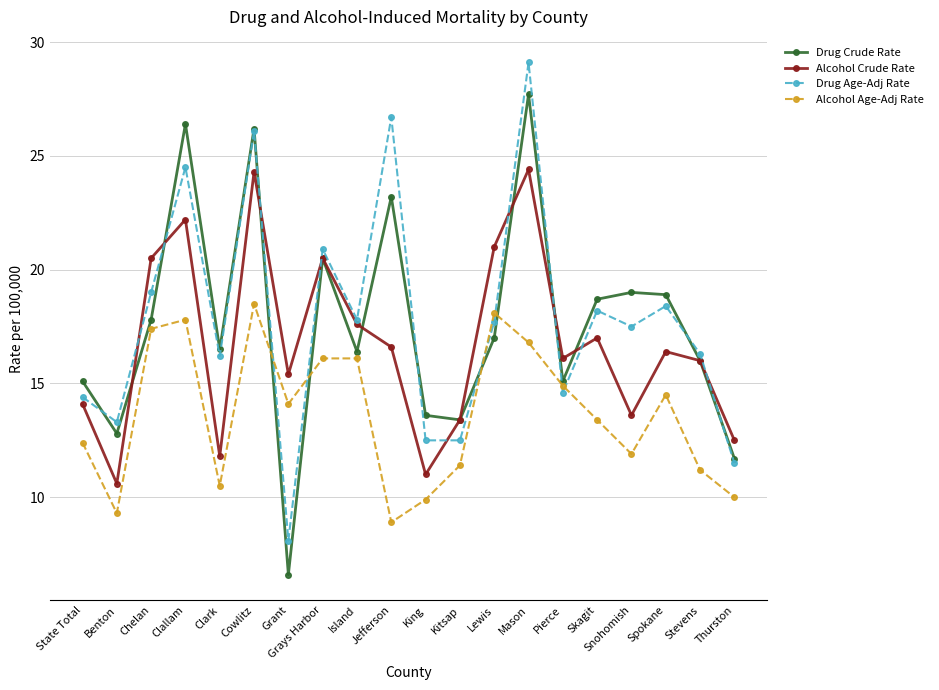

Is the value of Alcohol Crude Rate at Benton greater than the value of Alcohol Age-Adj Rate at Lewis?

No